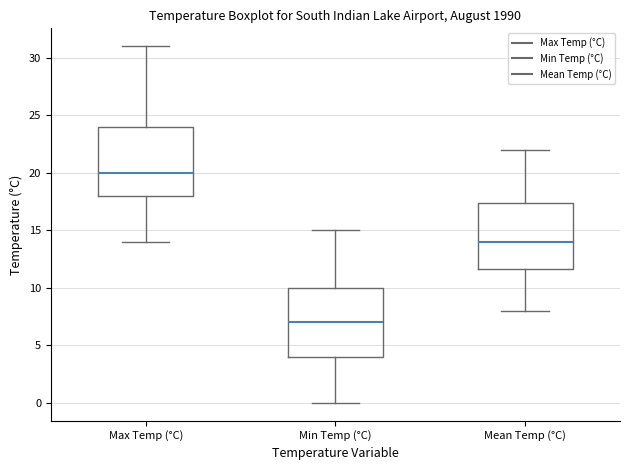

Which box's median line is the lowest?

Min Temp (°C)